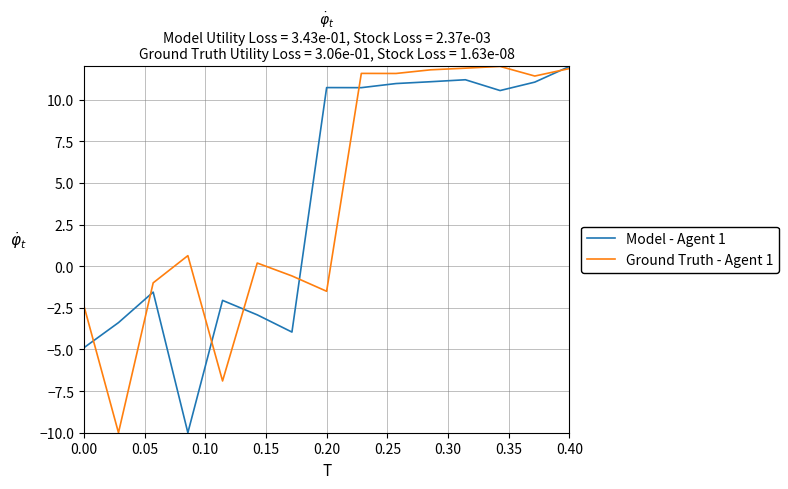

What is the highest value of the Model - Agent 1 series?

12.0